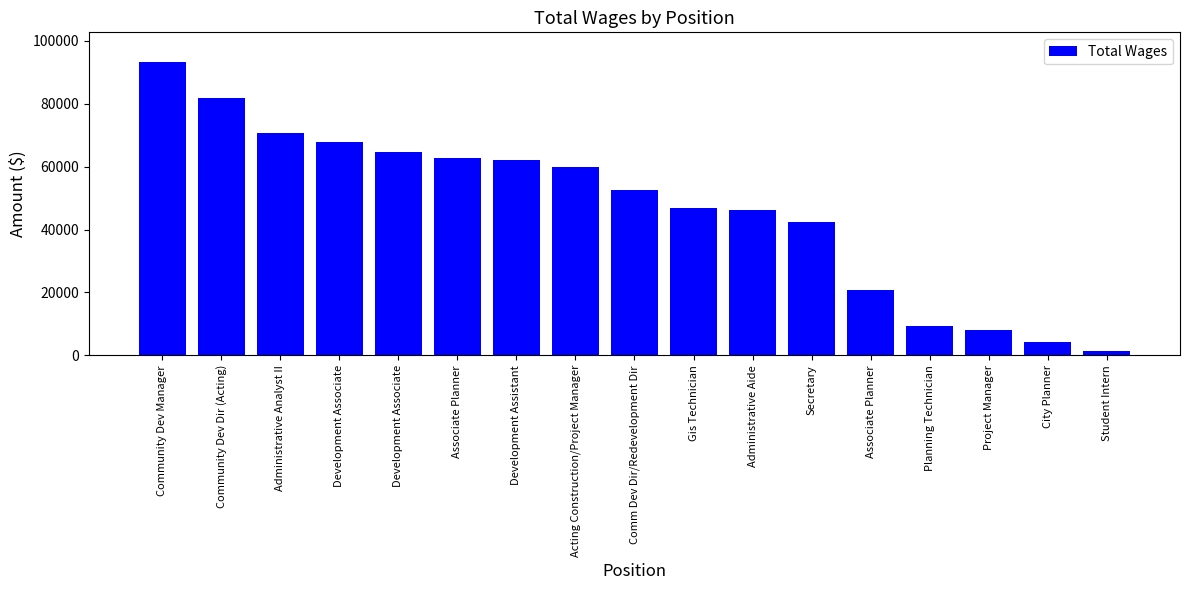

List the labels in order of value, largest first.

Community Dev Manager, Community Dev Dir (Acting), Administrative Analyst II, Development Associate, Development Associate, Associate Planner, Development Assistant, Acting Construction/Project Manager, Comm Dev Dir/Redevelopment Dir, Gis Technician, Administrative Aide, Secretary, Associate Planner, Planning Technician, Project Manager, City Planner, Student Intern